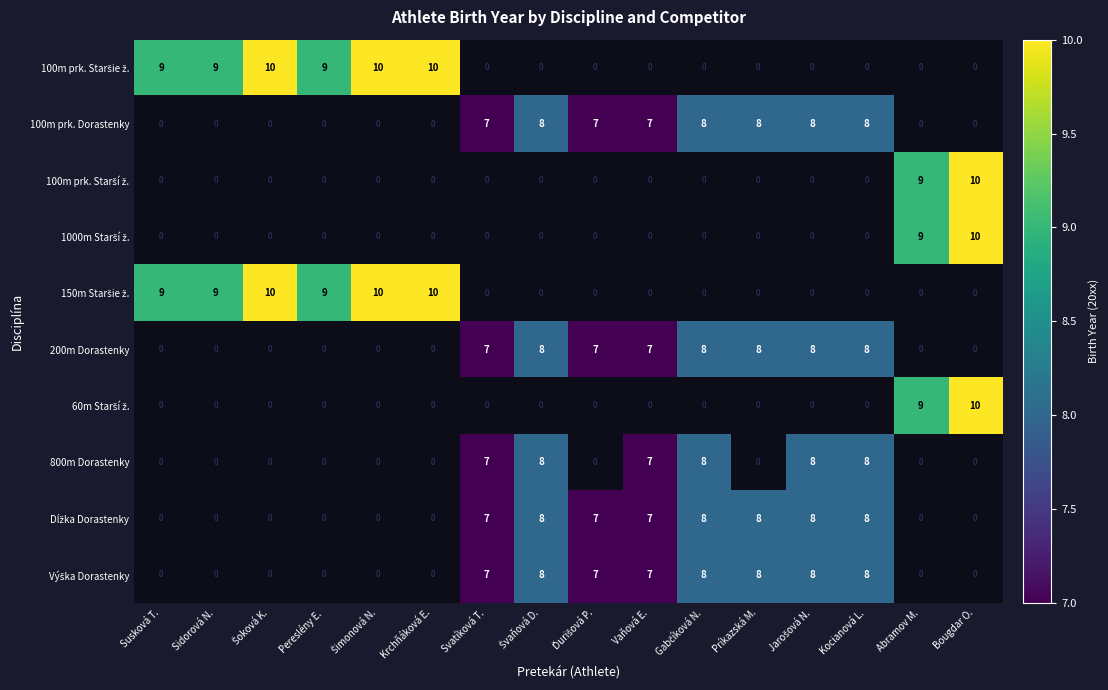

What is the total value across all series at Abramov M.?

27